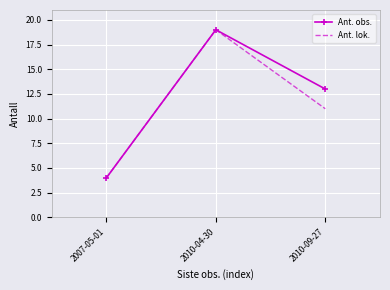

Which series has the largest total across all categories?

Ant. obs.